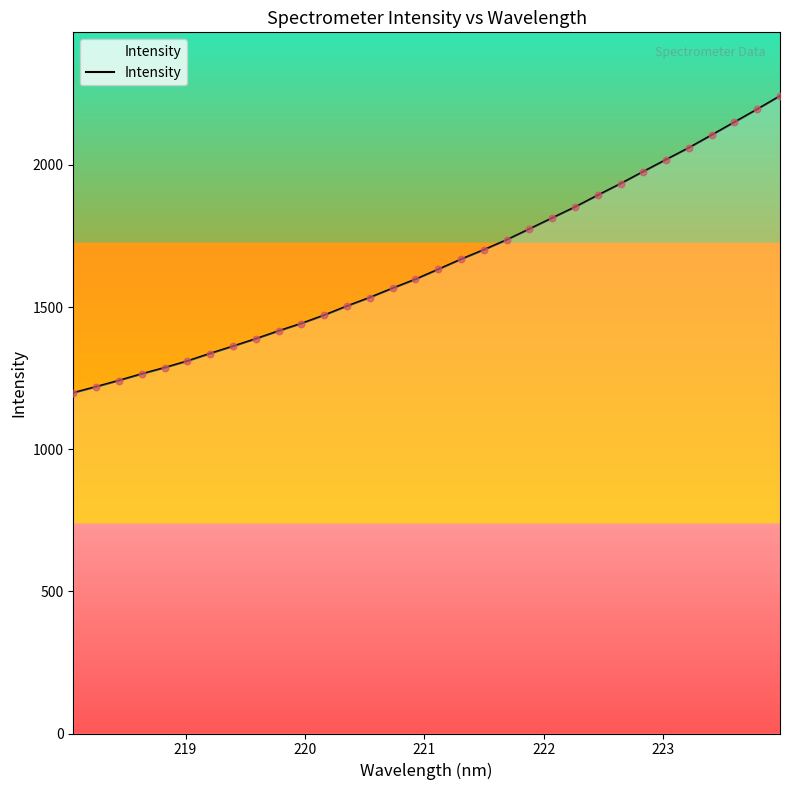

What is the greatest value displayed?

2242.2